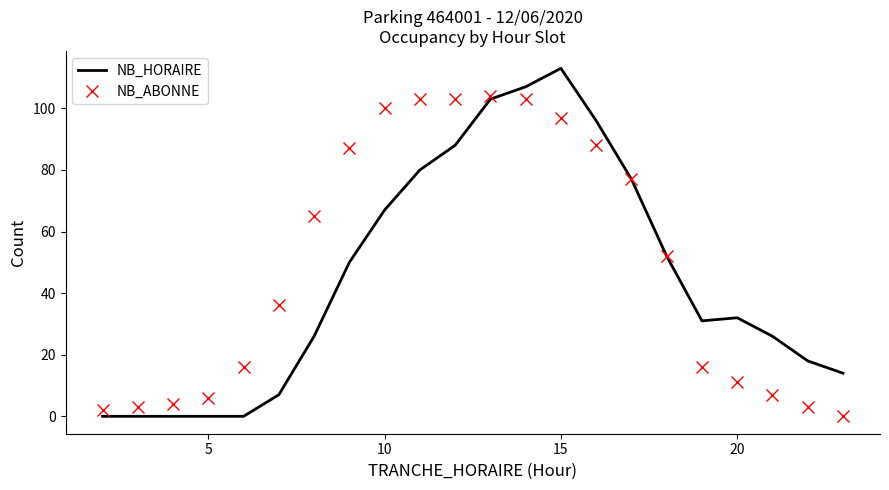

List the series in order of their peak value, lowest first.

NB_ABONNE, NB_HORAIRE